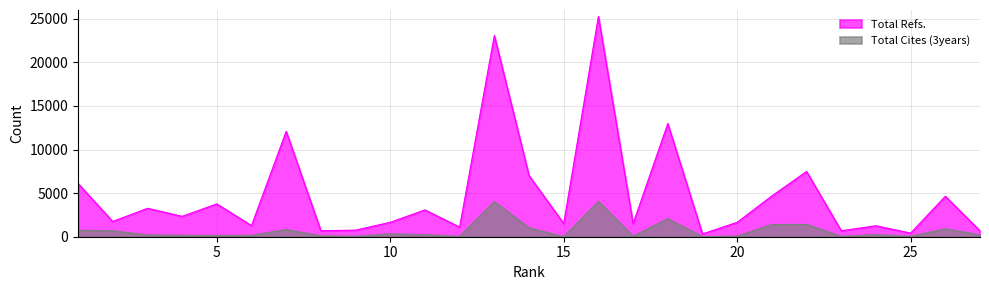

Reading left to right, what are all the values shown in this chart?

Total Refs.: 1=6109	2=1747	3=3258	4=2336	5=3762	6=1275	7=12087	8=685	9=753	10=1655	11=3076	12=1102	13=23070	14=7015	15=1512	16=25263	17=1507	18=12976	19=319	20=1654	21=4681	22=7485	23=690	24=1256	25=417	26=4639	27=680
Total Cites (3years): 1=735	2=689	3=203	4=163	5=147	6=156	7=829	8=108	9=50	10=331	11=230	12=44	13=4033	14=1028	15=0	16=4056	17=64	18=2074	19=13	20=76	21=1397	22=1416	23=52	24=246	25=53	26=907	27=227